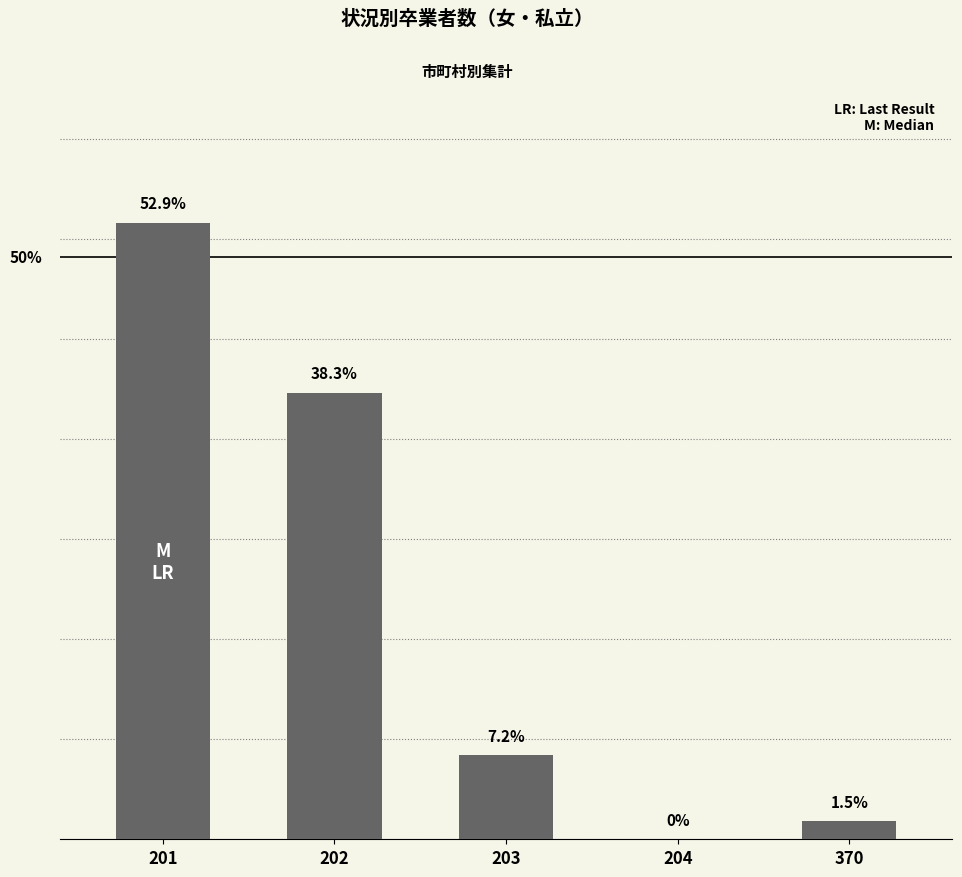

Are the bars horizontal?

No